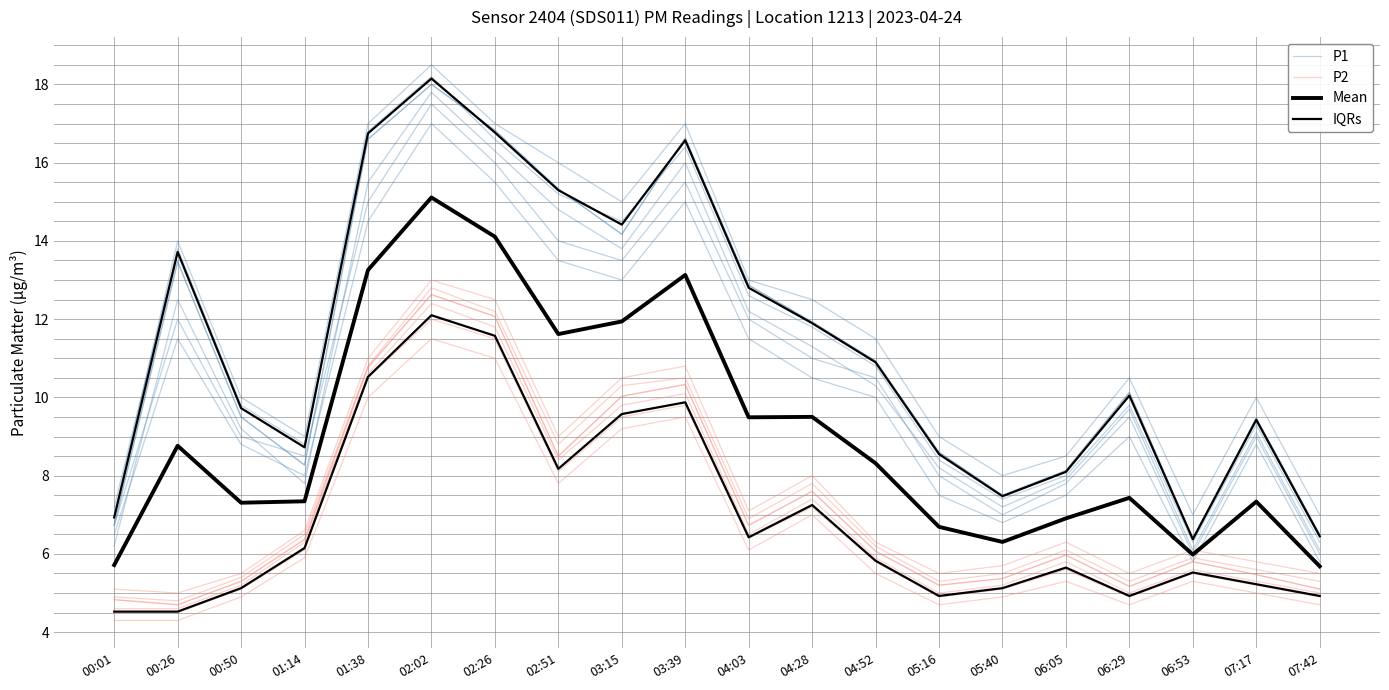

True or false: P1 and P2 intersect in this chart.

False